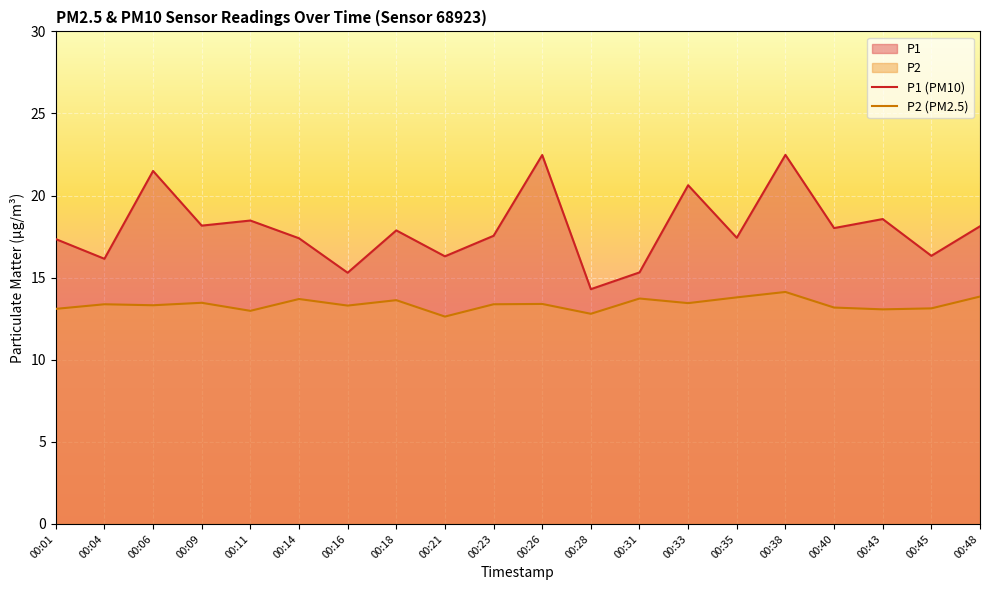

The P2 series shows 21.8 at 00:28. True or false?

False